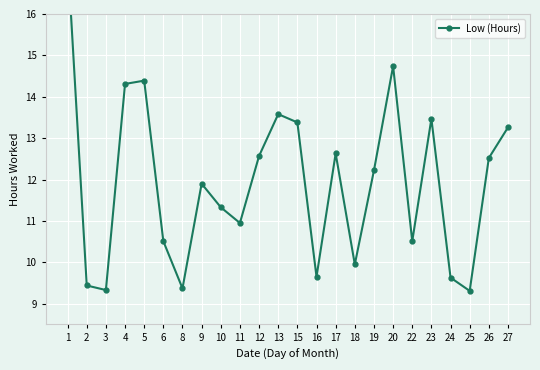

Does the chart display data point markers on the line(s)?

Yes